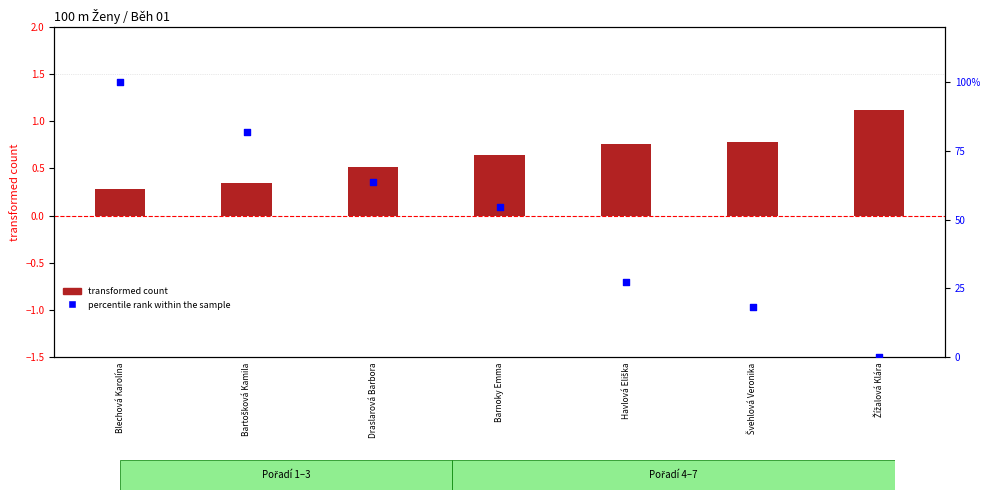

At which category is the sum across all series the highest?

Blechová Karolína